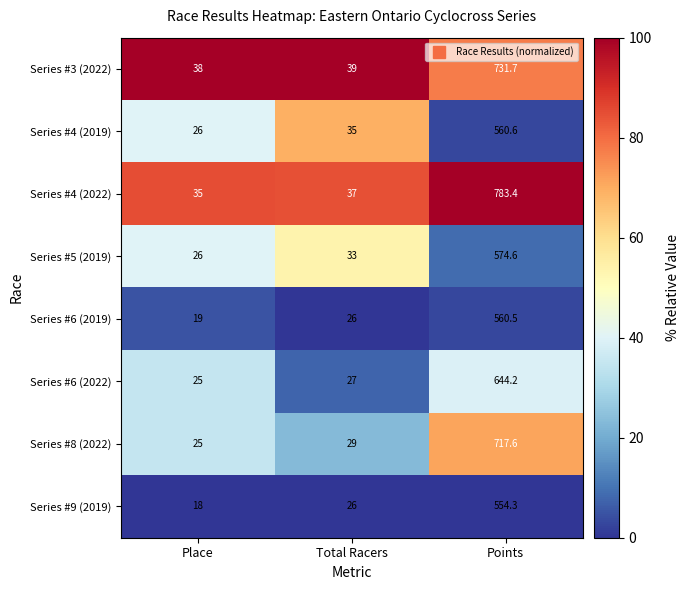

Reading left to right, transcribe all the data shown in this chart.

Series #3 (2022): 38.0	39.0	731.7
Series #4 (2019): 26.0	35.0	560.6
Series #4 (2022): 35.0	37.0	783.4
Series #5 (2019): 26.0	33.0	574.6
Series #6 (2019): 19.0	26.0	560.5
Series #6 (2022): 25.0	27.0	644.2
Series #8 (2022): 25.0	29.0	717.6
Series #9 (2019): 18.0	26.0	554.3